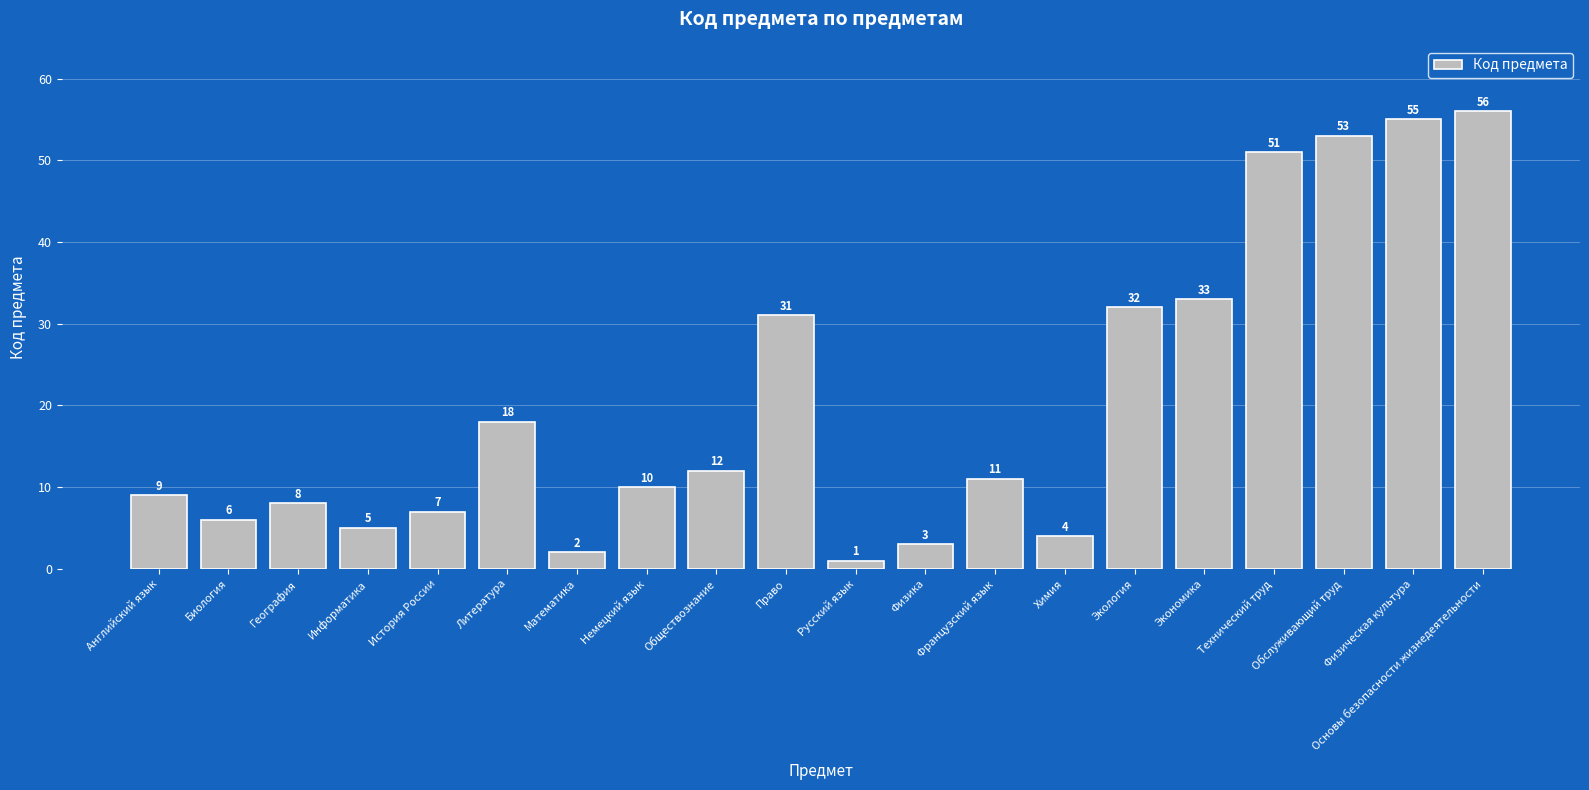

Does the chart contain stacked bars?

No